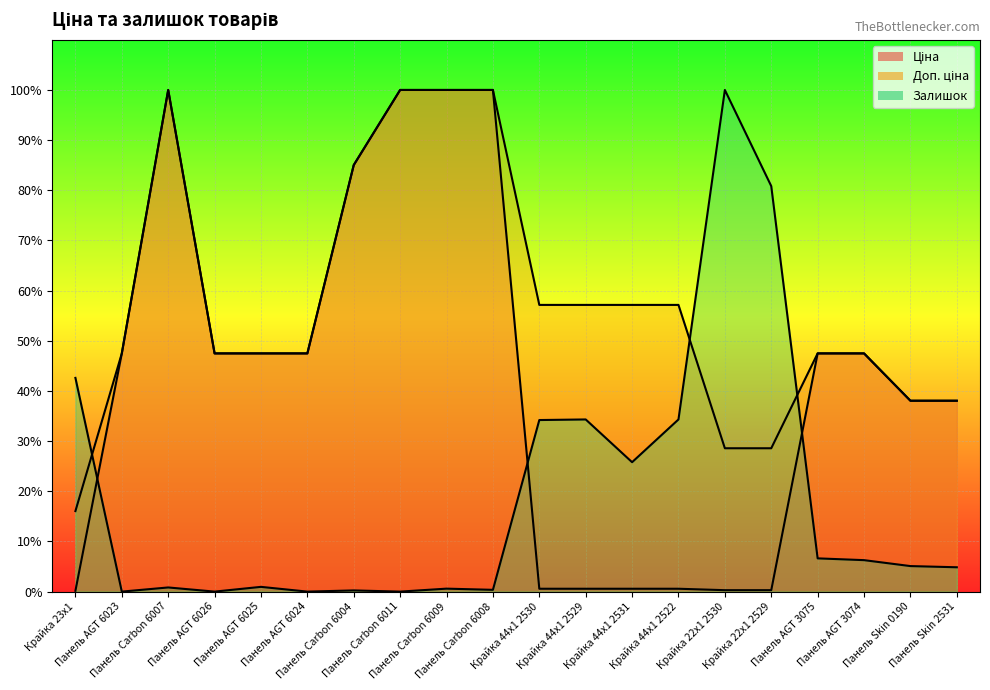

How many lines are shown in the chart?

3